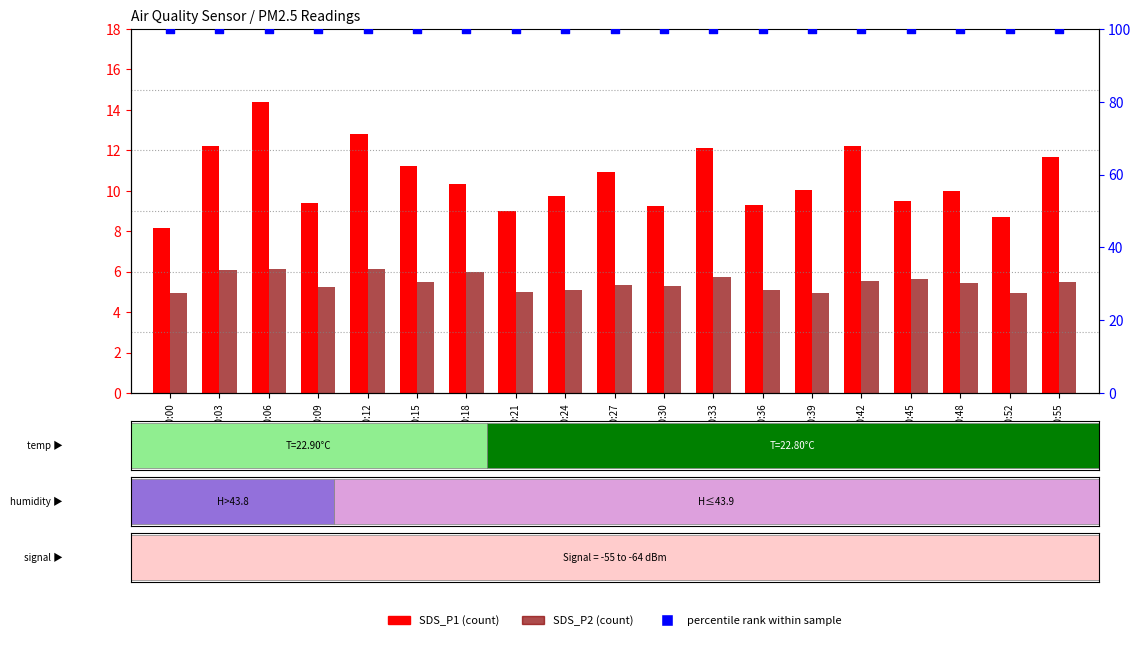

What are all the series names shown in the legend?

SDS_P1, SDS_P2, percentile rank